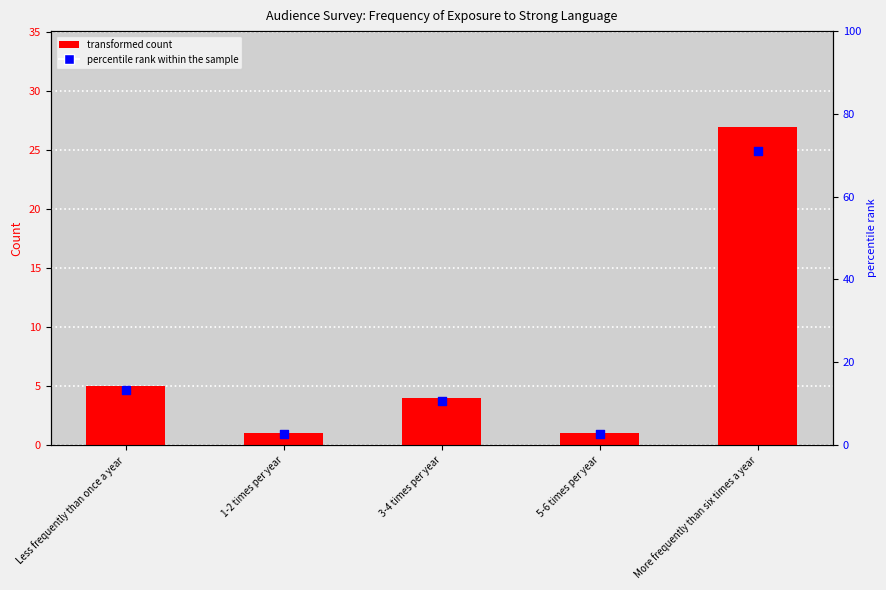

Which series has the largest Y range (max minus min)?

percentile rank within the sample